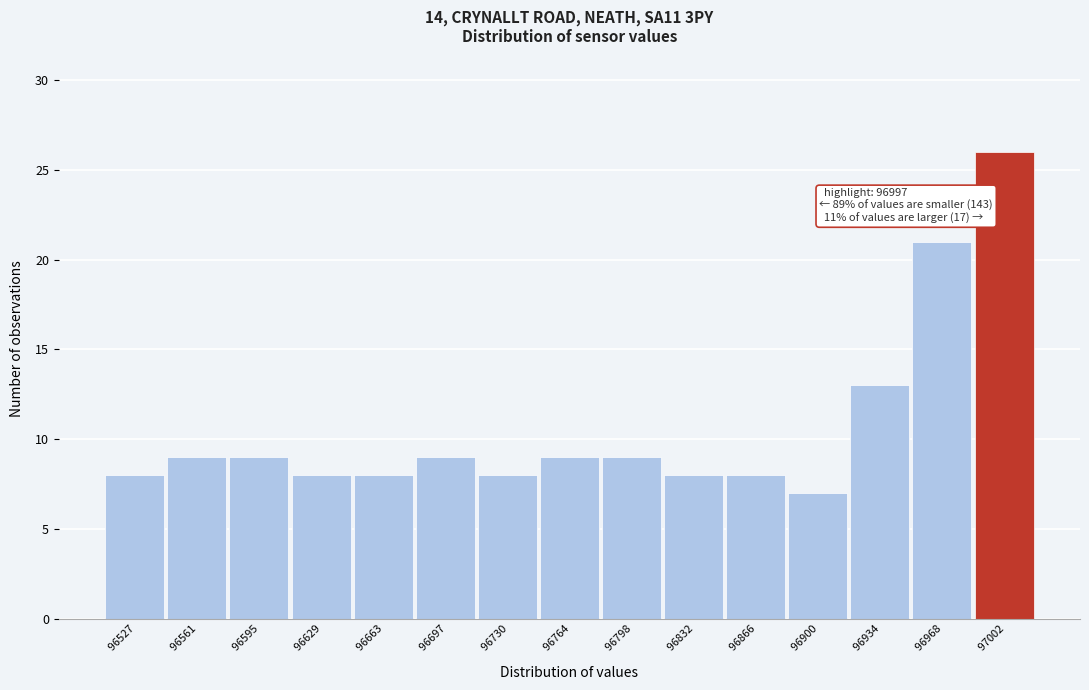

Which range on the x-axis has the tallest bar?

96985 to 97020